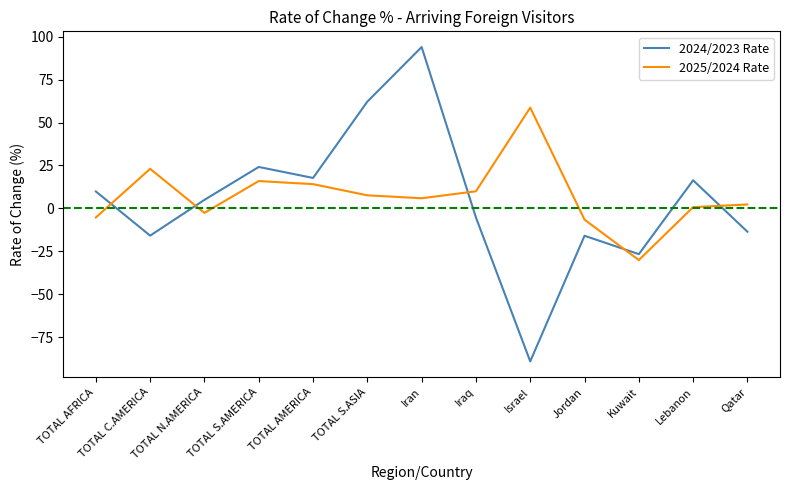

Is this an area chart (filled region under the line)?

No